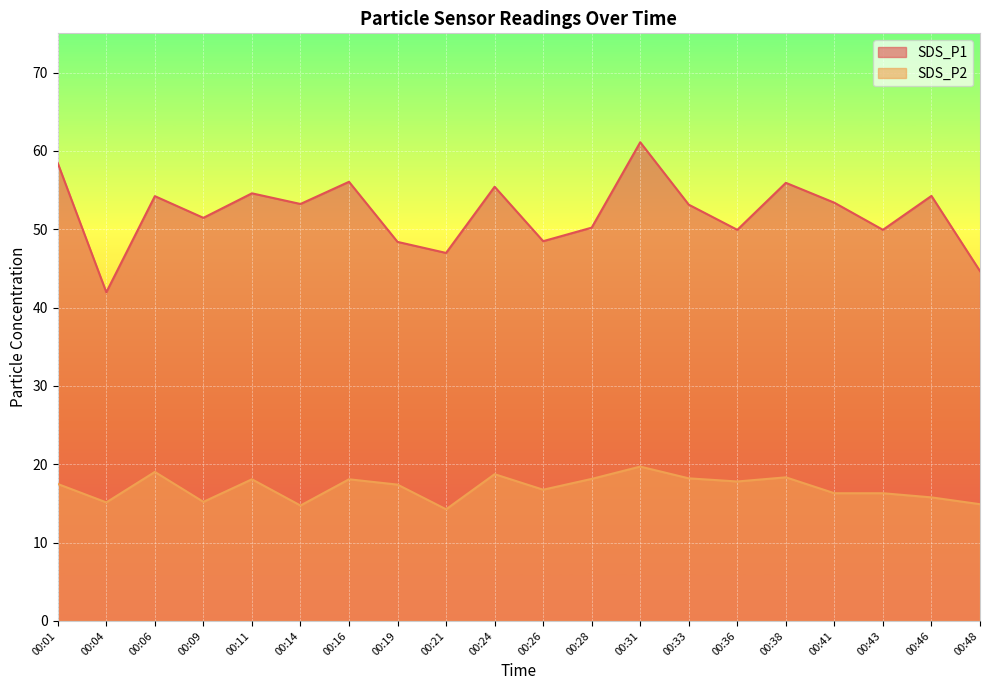

True or false: SDS_P2 and SDS_P1 cross at least once.

False